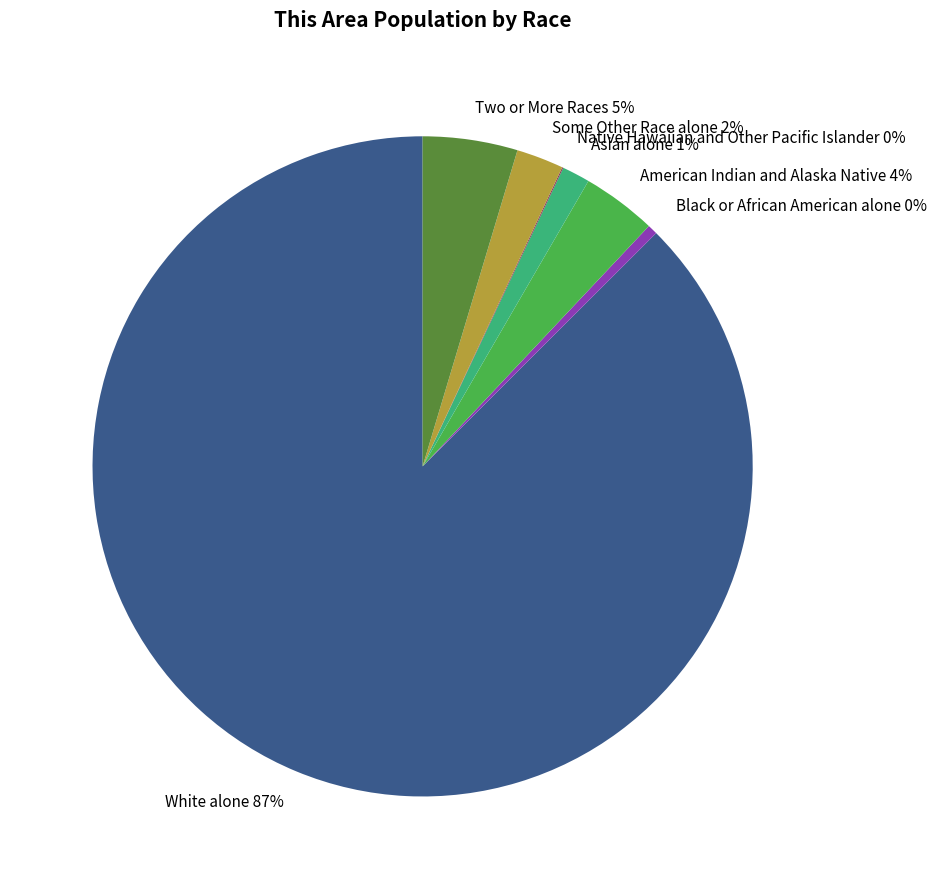

Which has a higher value, Asian alone or Two or More Races?

Two or More Races